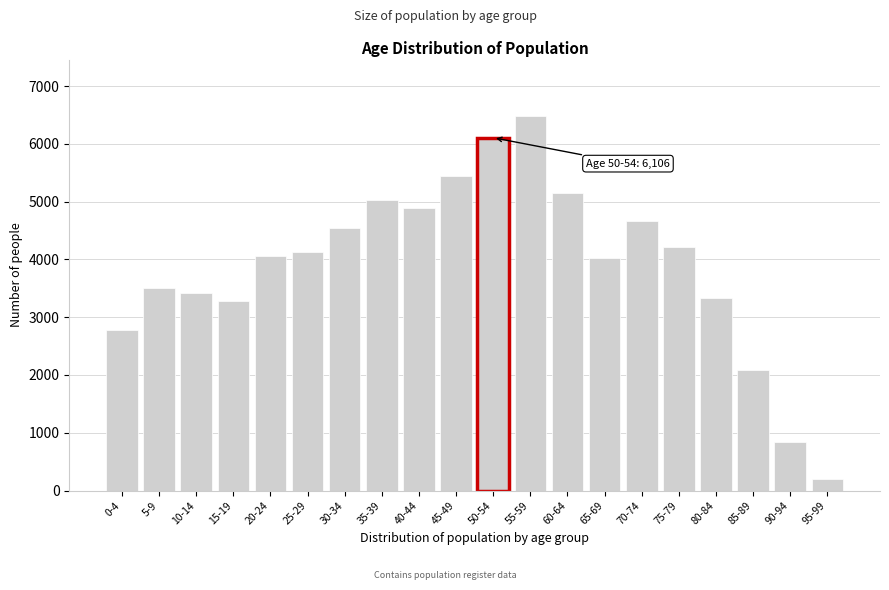

Which category has the lowest value across all series?

95-99